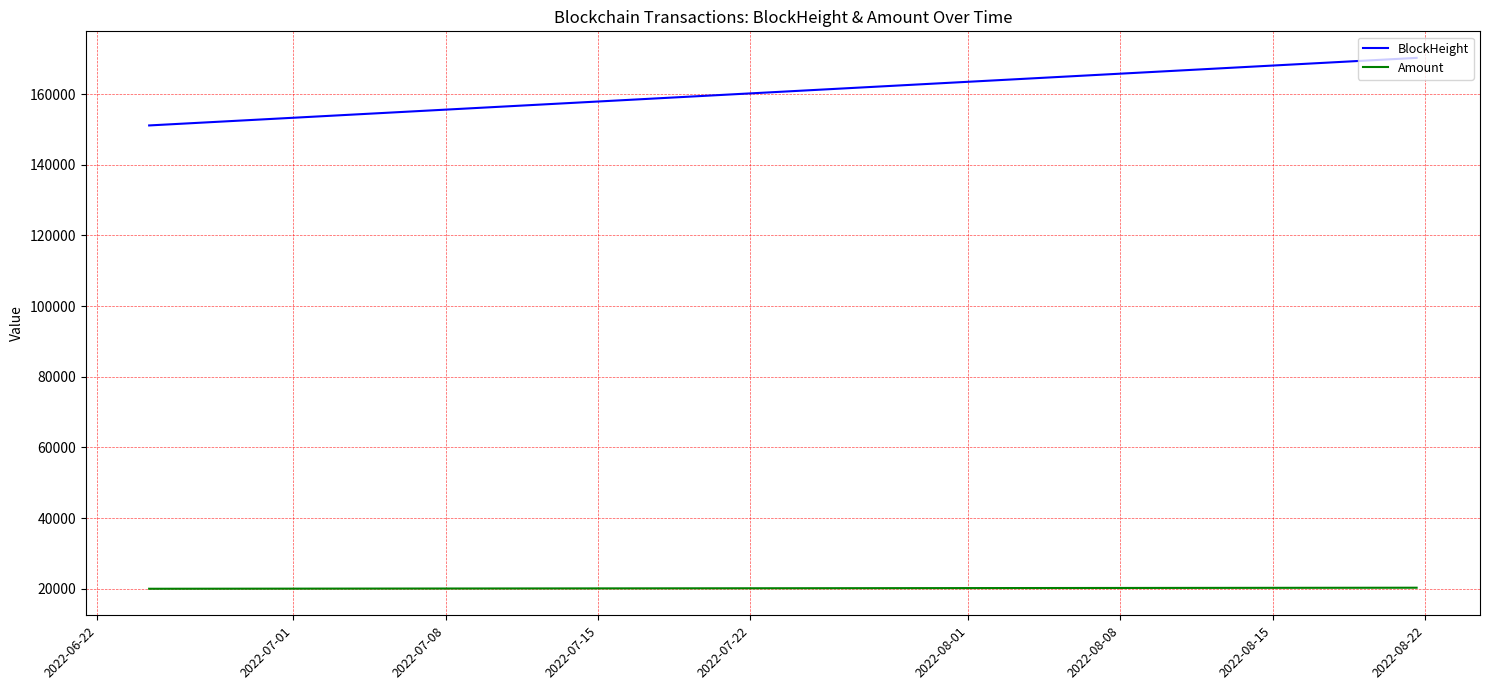

List the series in order of their peak value, highest first.

BlockHeight, Amount